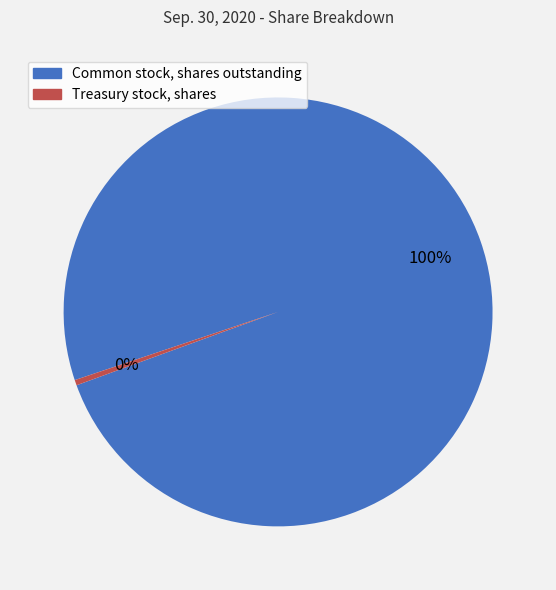

Which category has the smallest portion of the pie?

Treasury stock, shares